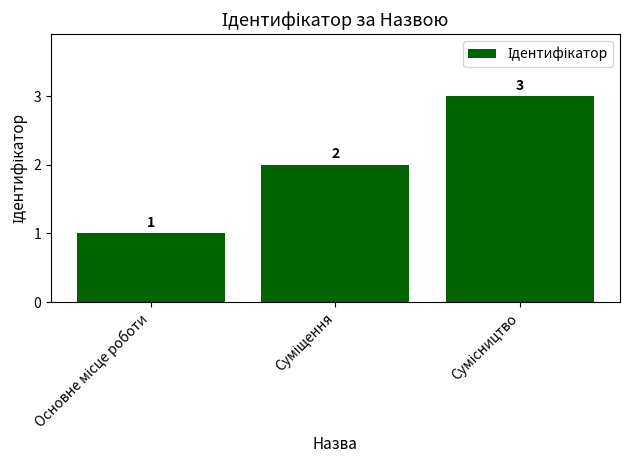

What is the greatest value displayed?

3